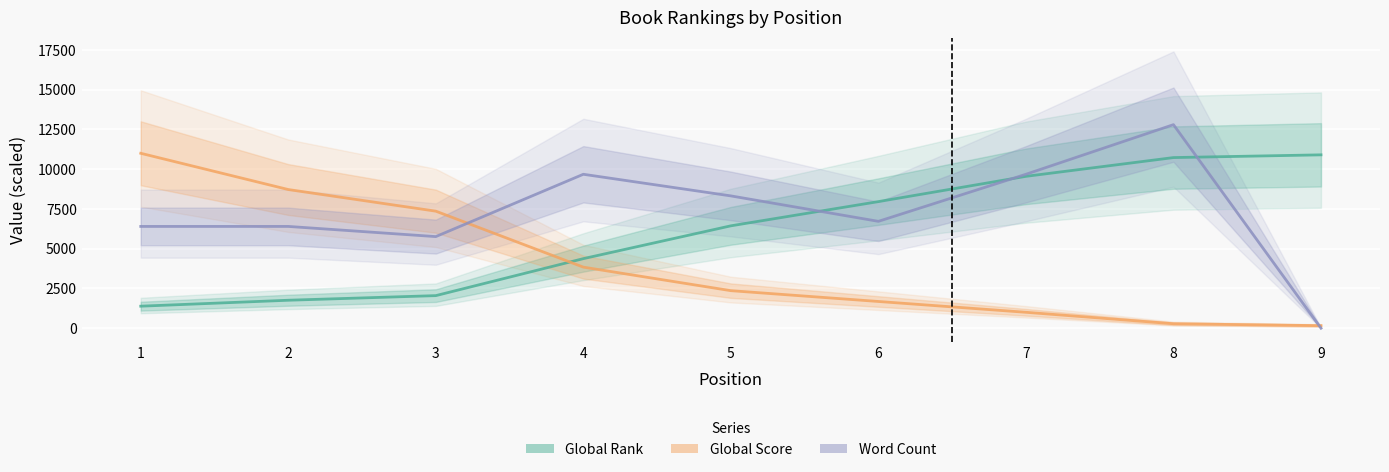

How many categories are shown in the chart?

9